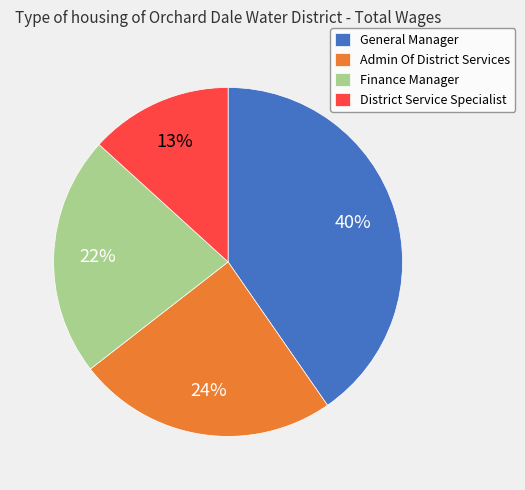

What is the ratio of the value at Admin Of District Services to the value at General Manager?

0.6